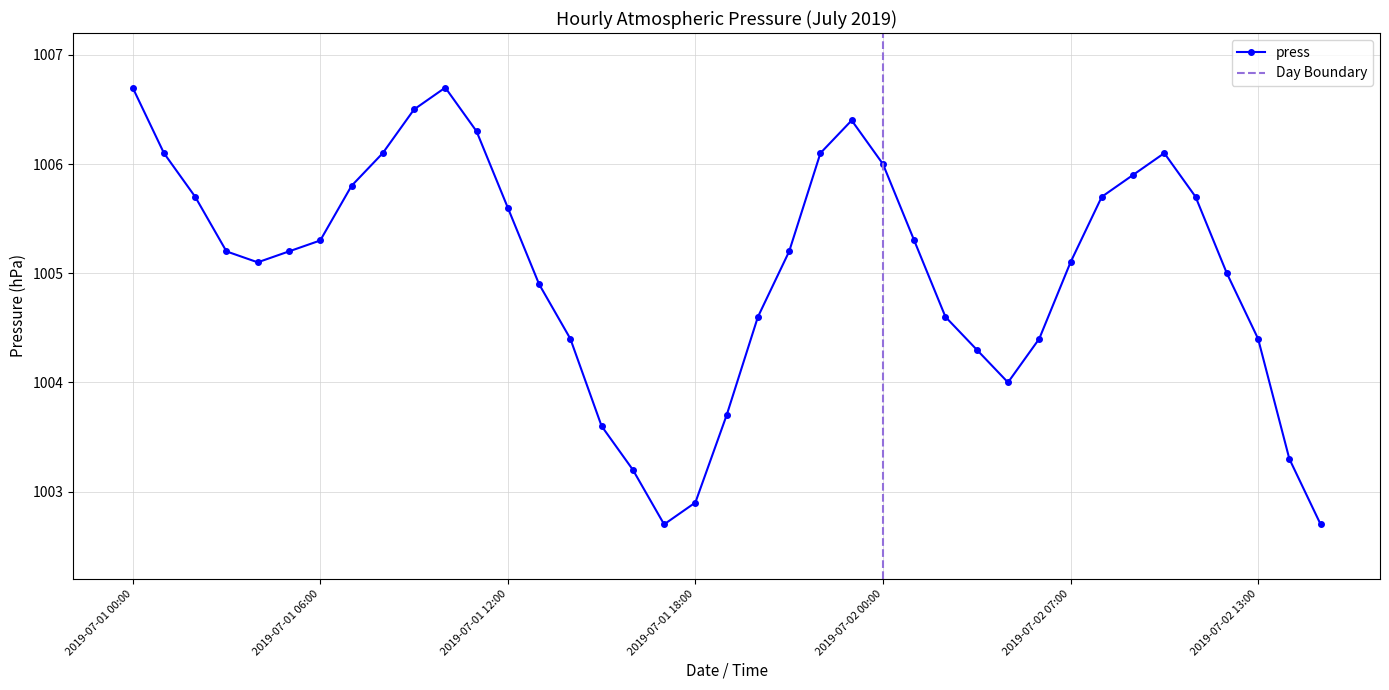

What is the average value?

1005.0